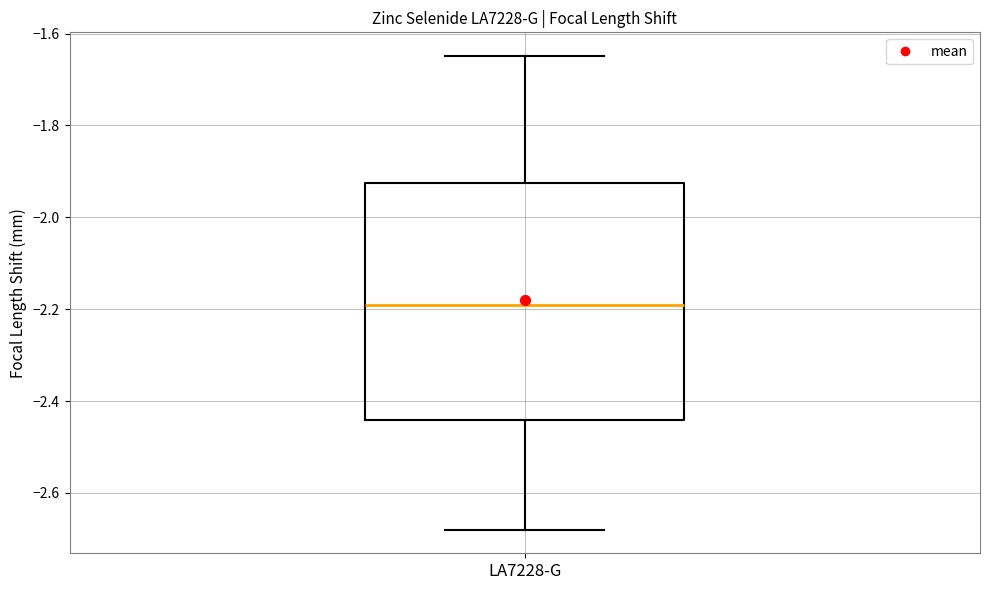

Where does the lower whisker of the box for LA7228-G end on the y-axis? The values are not printed on the chart, so give them approximately, as read against the axis.

-2.68